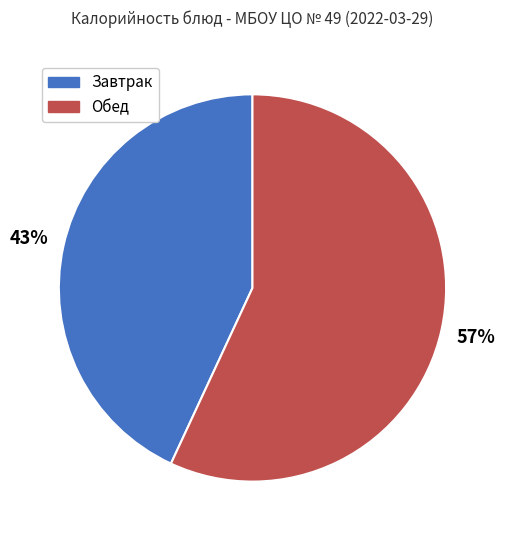

To the nearest percent, what is the difference between the largest and smallest slice percentages?

14%